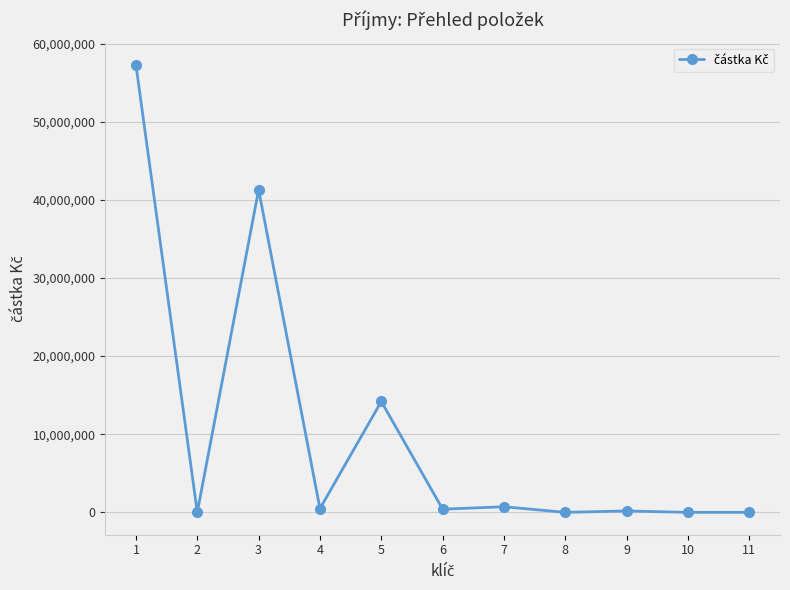

What is the difference between the maximum and minimum values?

57278289.5